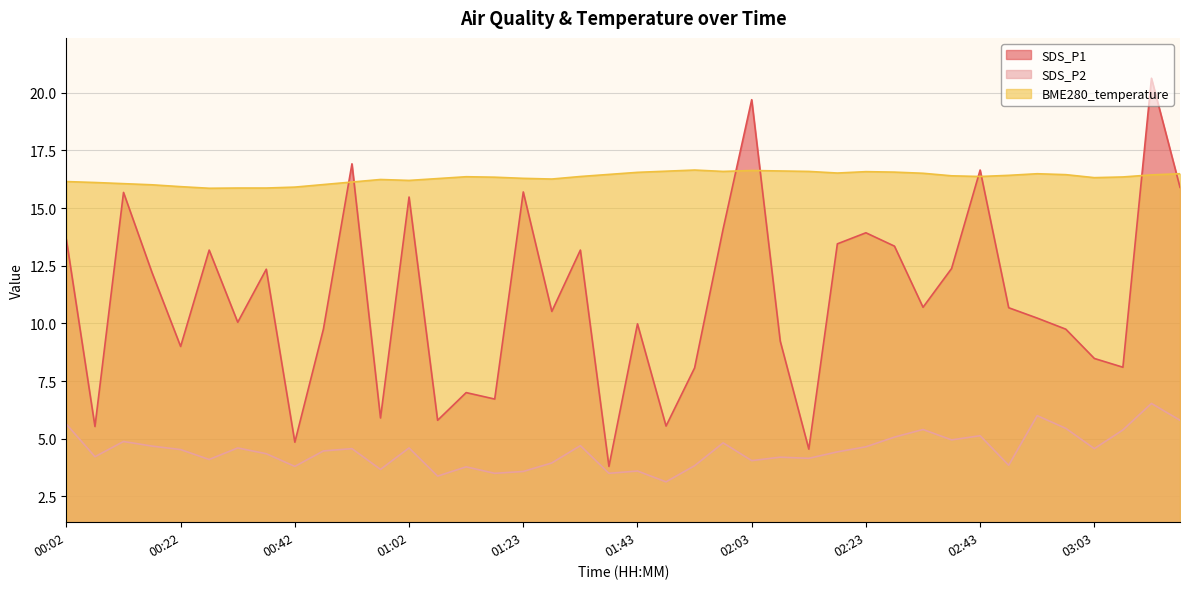

How many lines are shown in the chart?

3